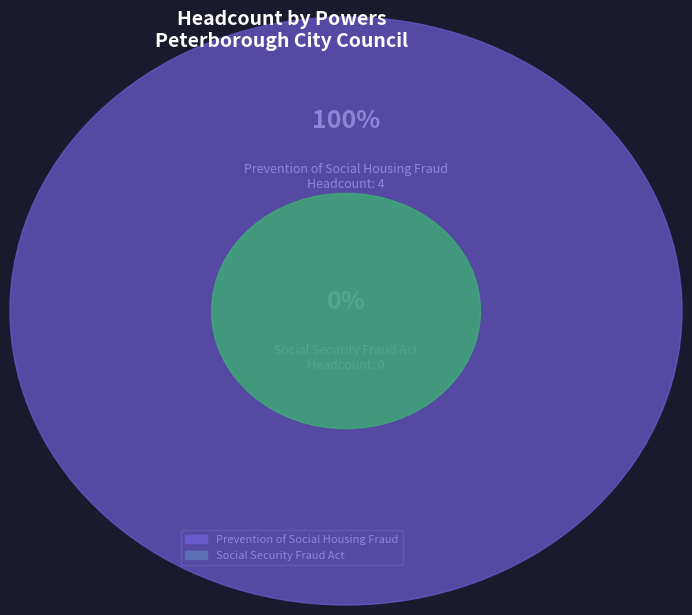

Is it true that Social Security Fraud Act is 0% of the pie?

True